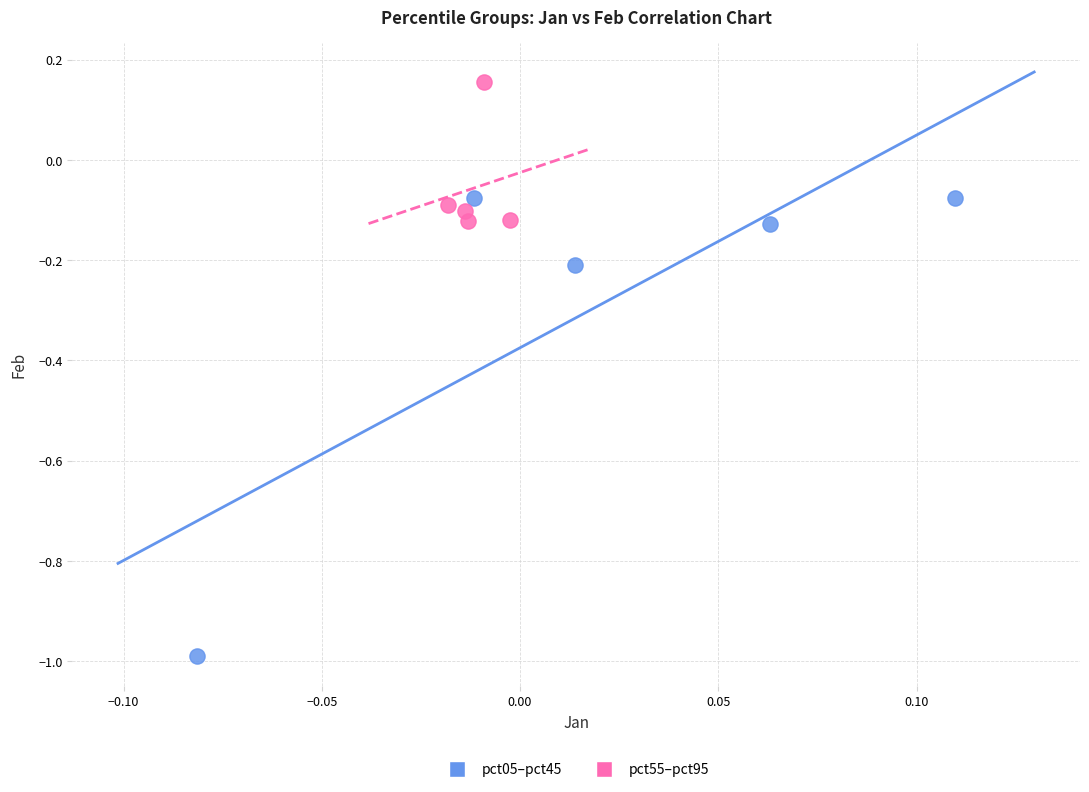

Which series reaches the minimum Y coordinate?

pct05–pct45